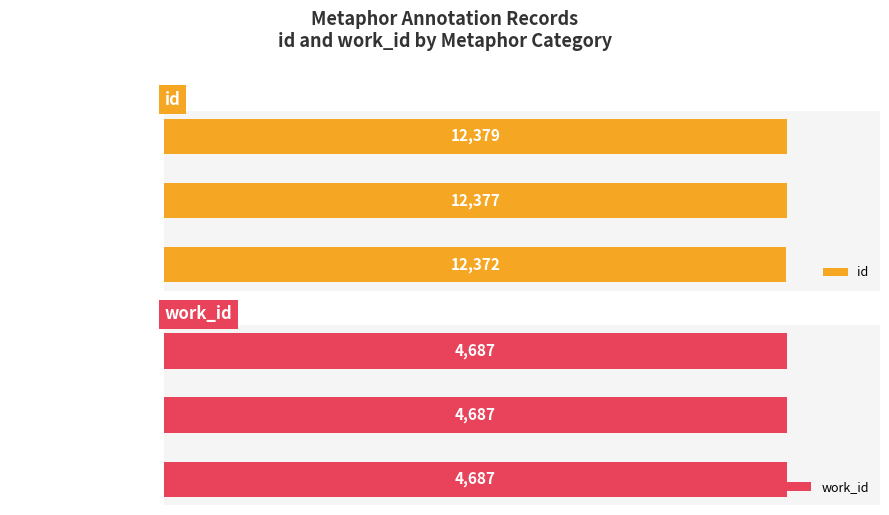

At which label does id reach its peak?

Ruler (self-moving)